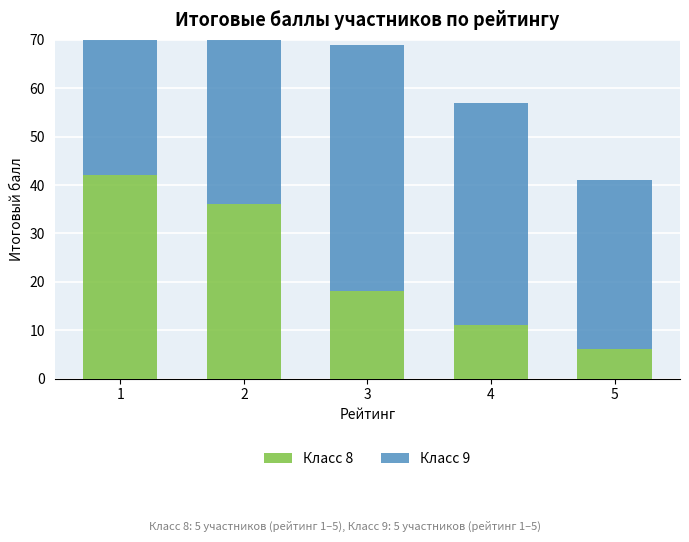

Reading right to left, extract all data points from this chart.

Класс 8: 6	11	18	36	42
Класс 9: 35	46	51	52	56